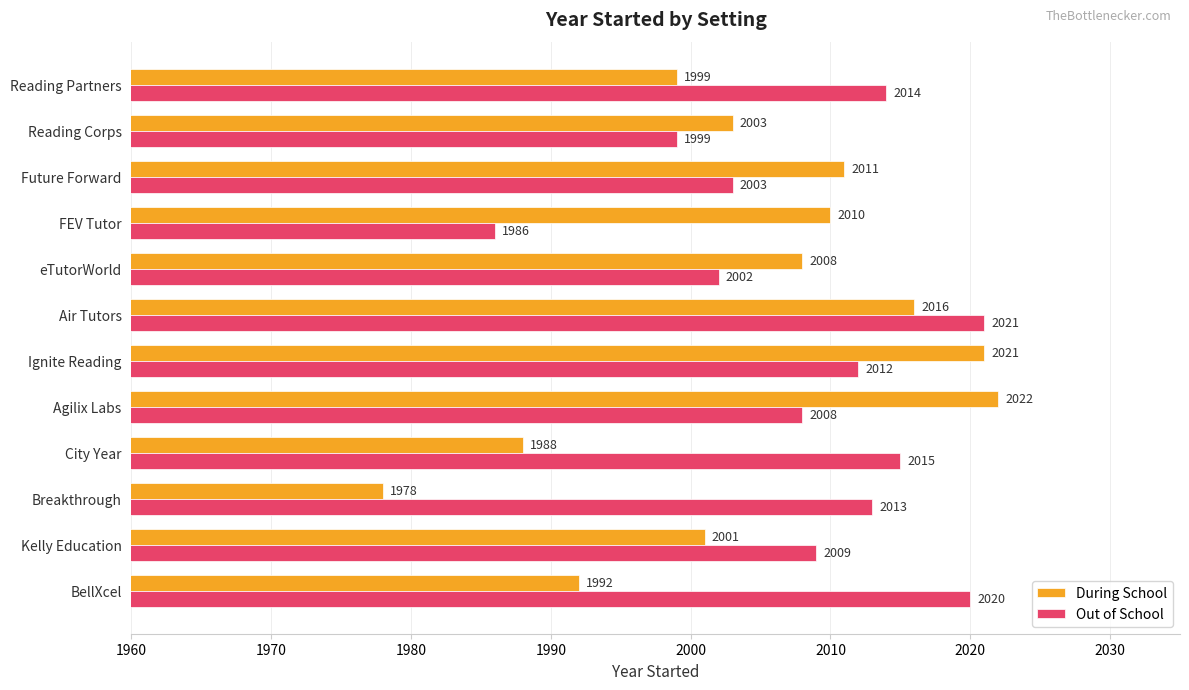

Which series has the largest total across all categories?

Out of School